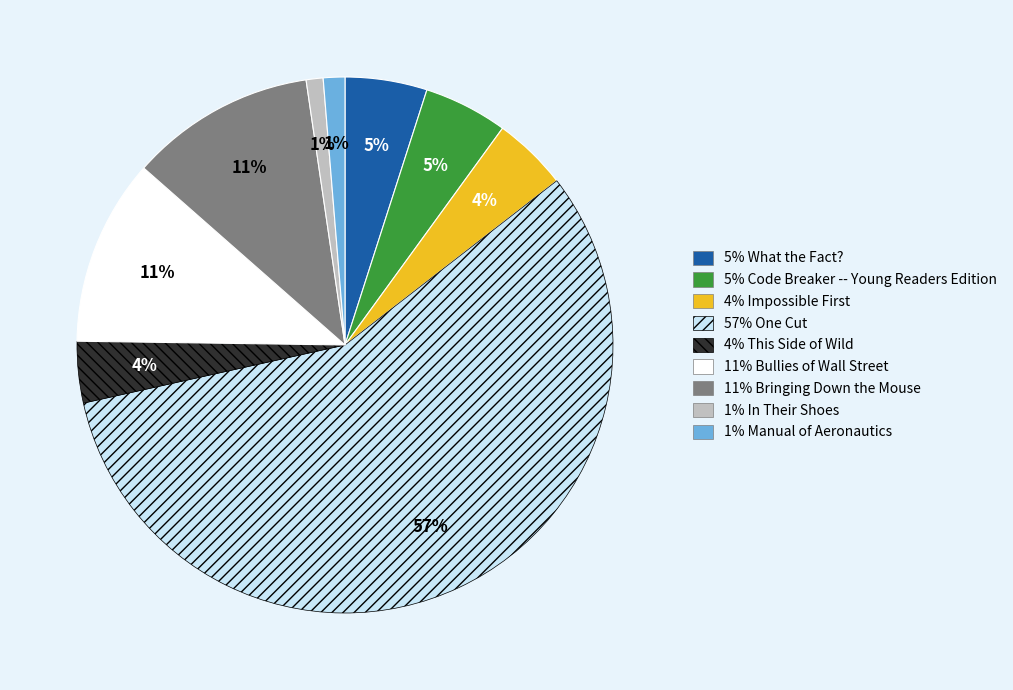

How many slices are in this pie chart?

9